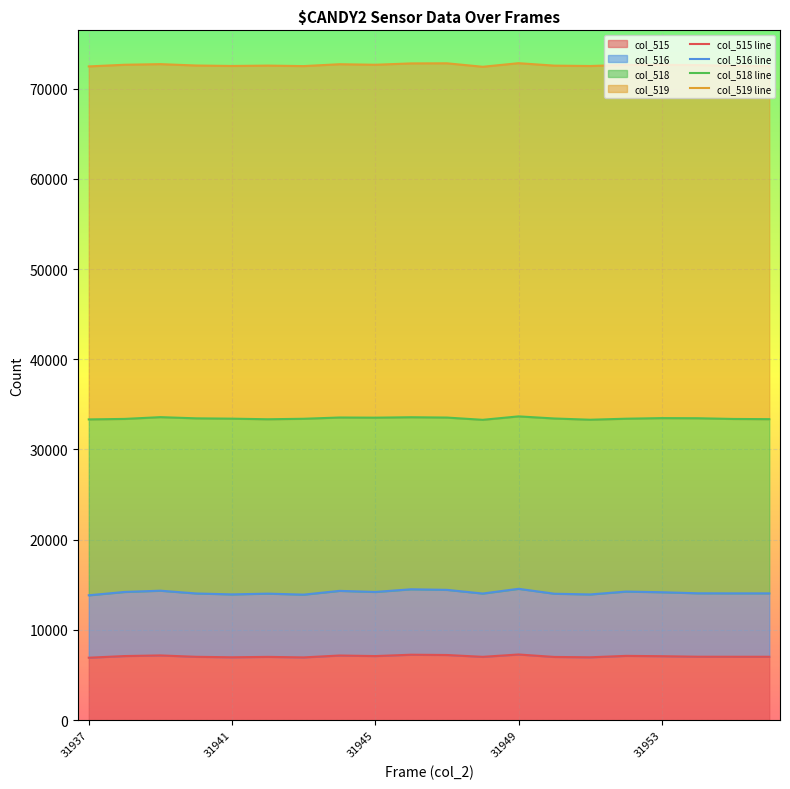

At how many categories does at least one series exceed 55778?

20